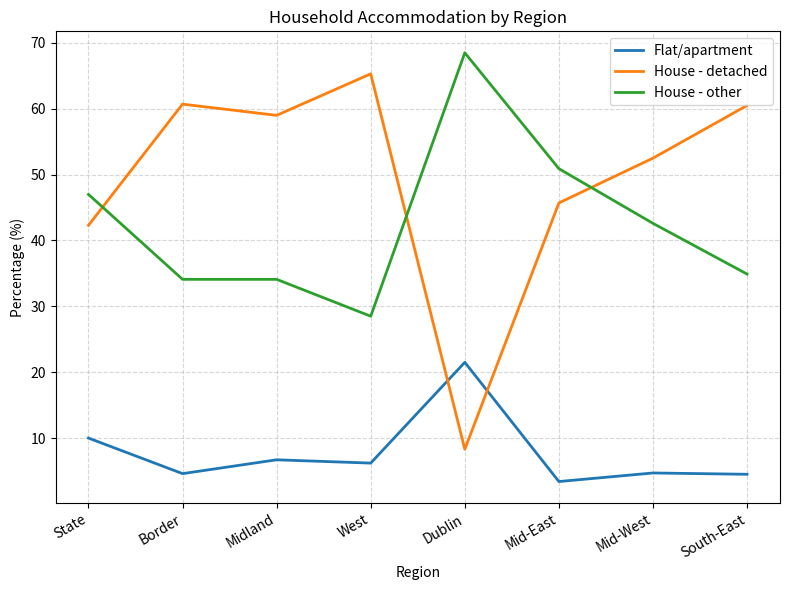

Is the value of Flat/apartment at Mid-West greater than the value of House - detached at Border?

No